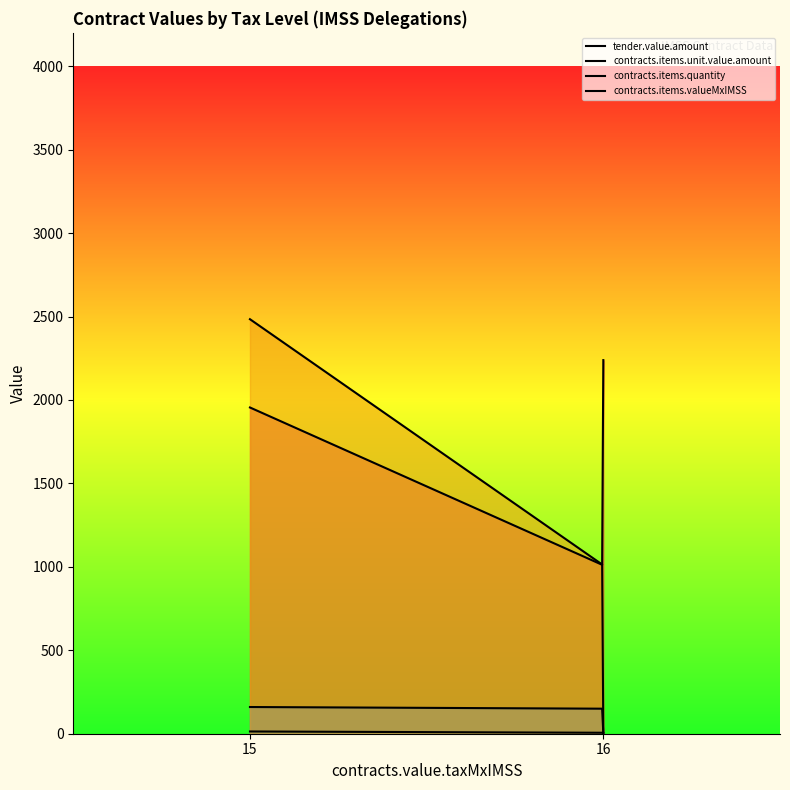

Is the value of contracts.items.valueMxIMSS at 15 greater than the value of contracts.items.quantity at 16?

Yes